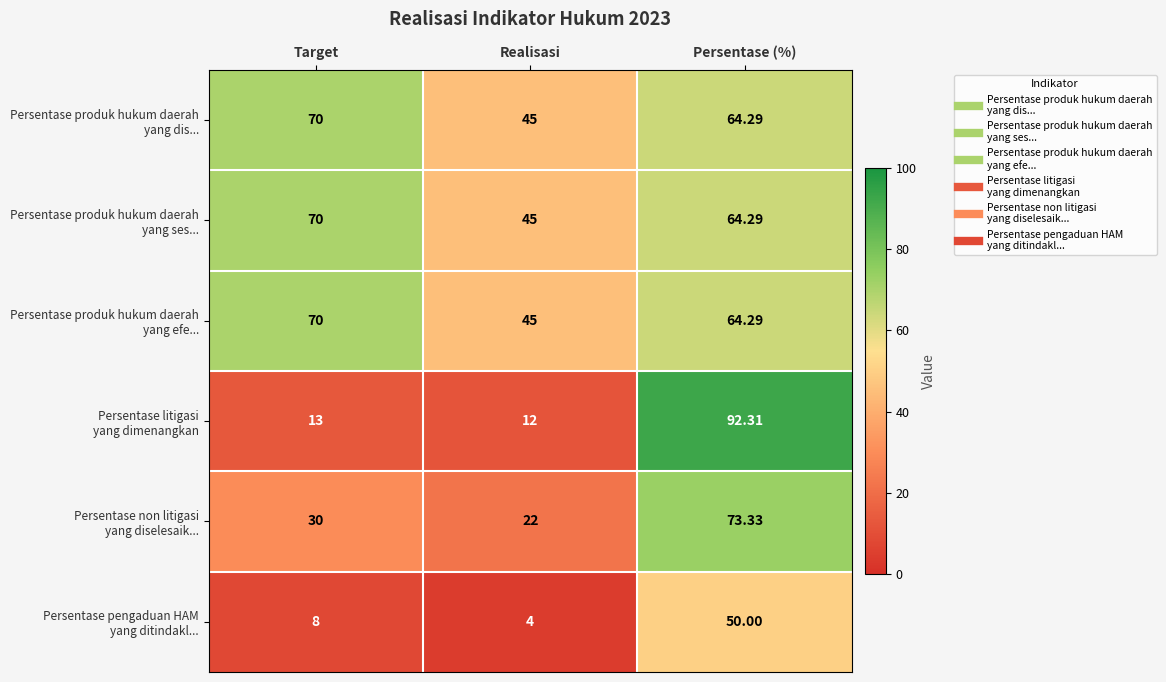

At which category is the sum across all series the highest?

Persentase (%)